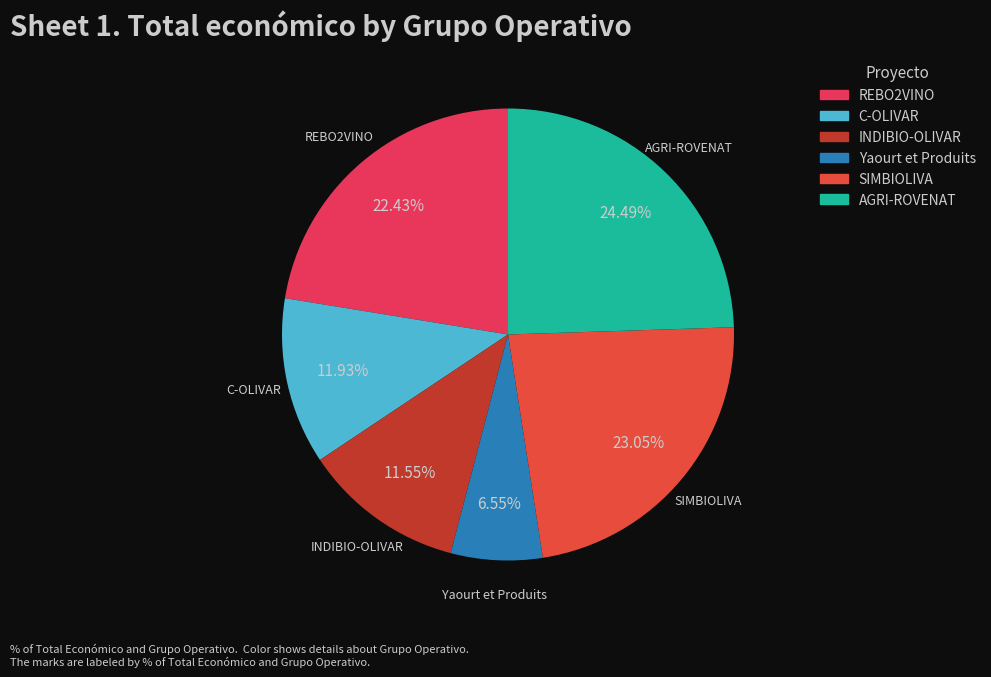

To the nearest percent, what is the combined percentage of SIMBIOLIVA and Yaourt et Produits?

30%